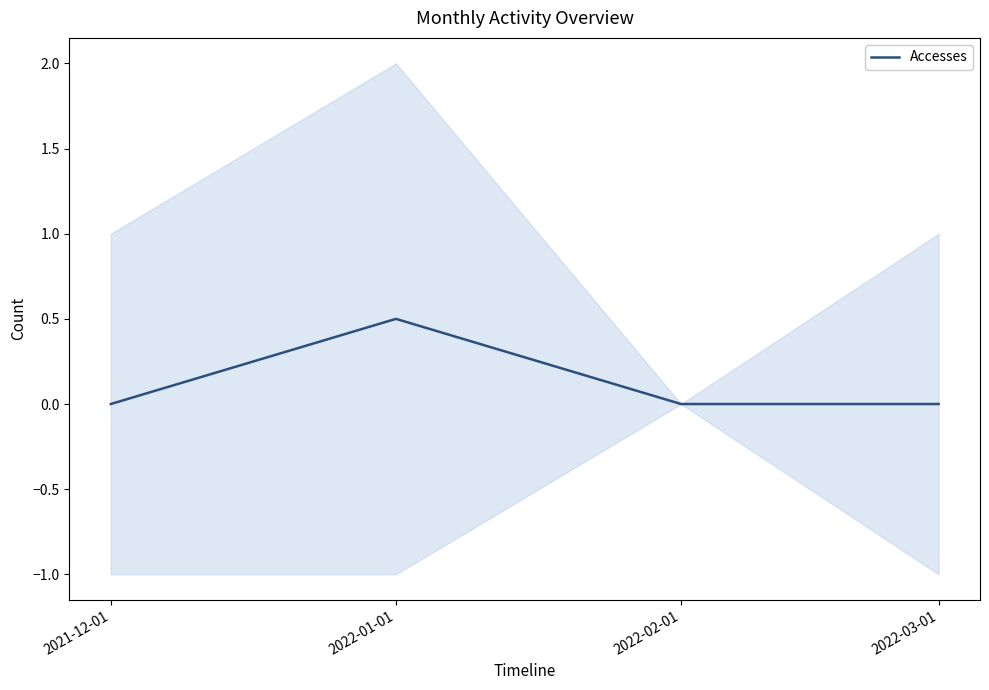

What is the label of the 1st point from the right?

2022-03-01